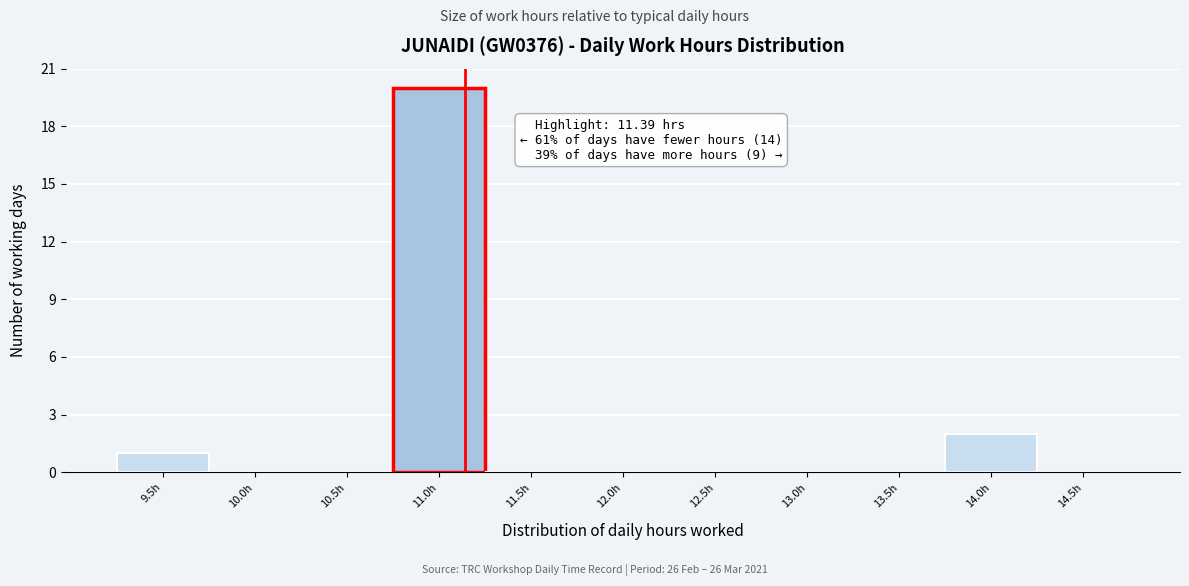

Reading left to right, what are all the values shown in this chart?

9.5h=1	10.0h=0	10.5h=0	11.0h=20	11.5h=0	12.0h=0	12.5h=0	13.0h=0	13.5h=0	14.0h=2	14.5h=0